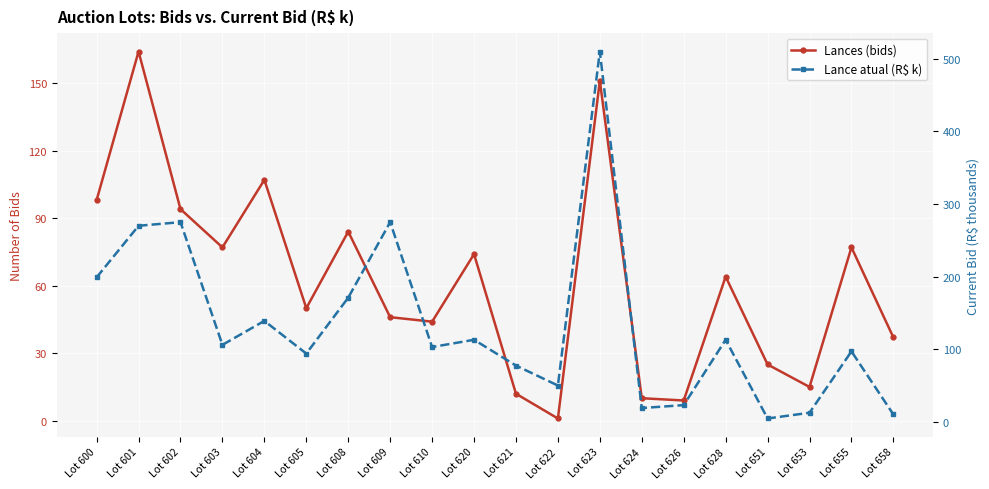

The value of Lances (bids) at Lot 651 is 41.9. True or false?

False